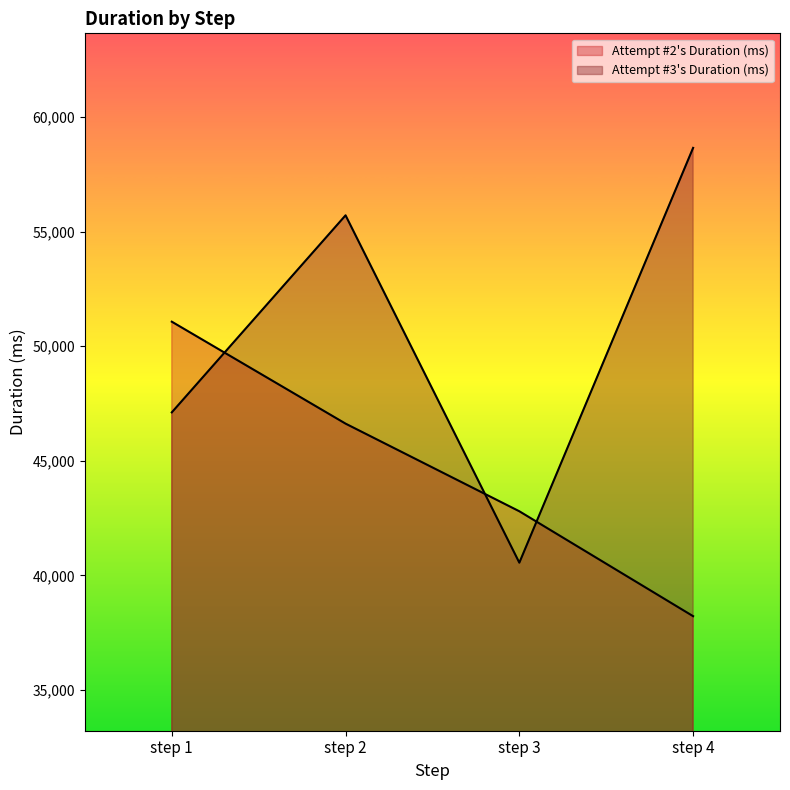

Between which two adjacent categories do Attempt #2's Duration (ms) and Attempt #3's Duration (ms) first intersect?

step 1 and step 2